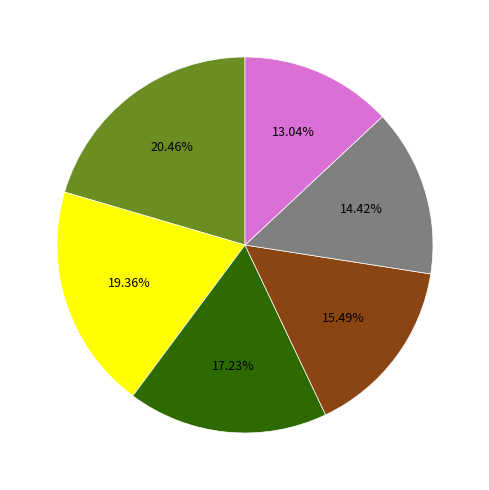

To the nearest percent, what is the difference between the largest and smallest slice percentages?

7%